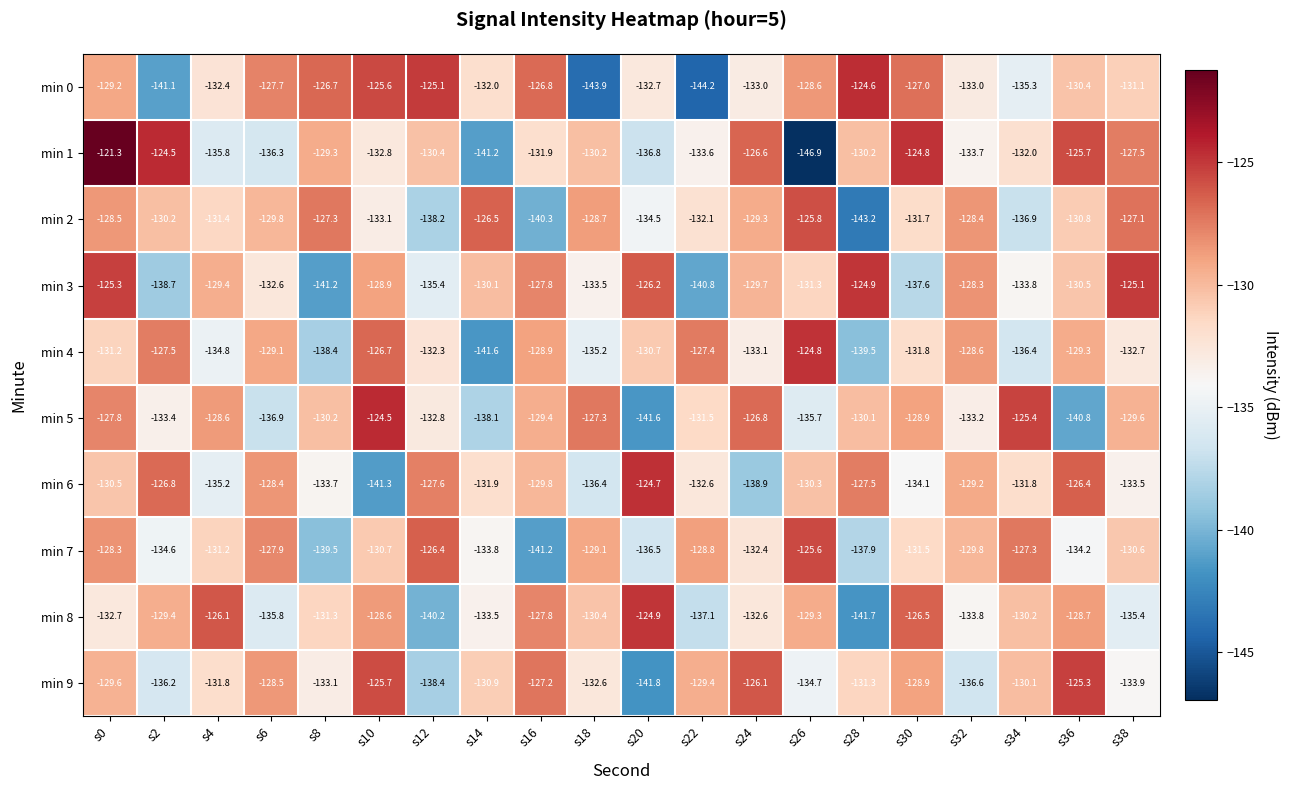

What is the highest value of the min 2 series?

-125.8